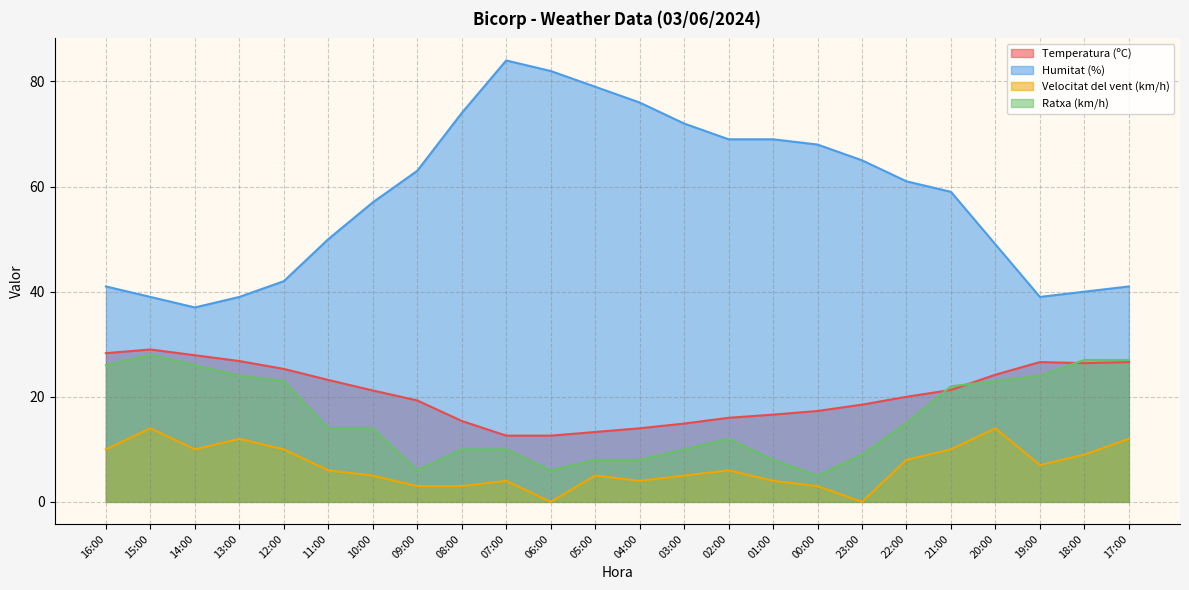

How many distinct data groups are displayed?

4